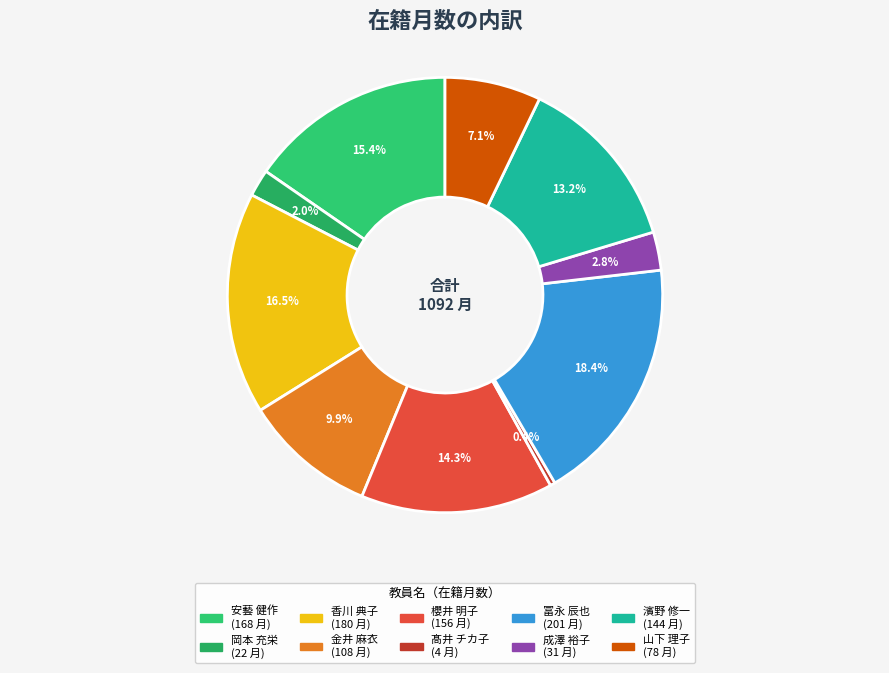

To the nearest percent, what portion does 櫻井 明子 represent?

14%